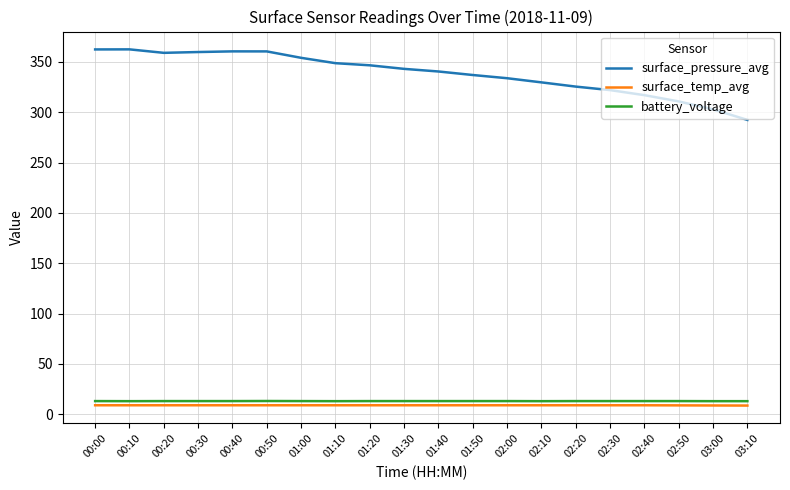

True or false: surface_pressure_avg and battery_voltage intersect in this chart.

False